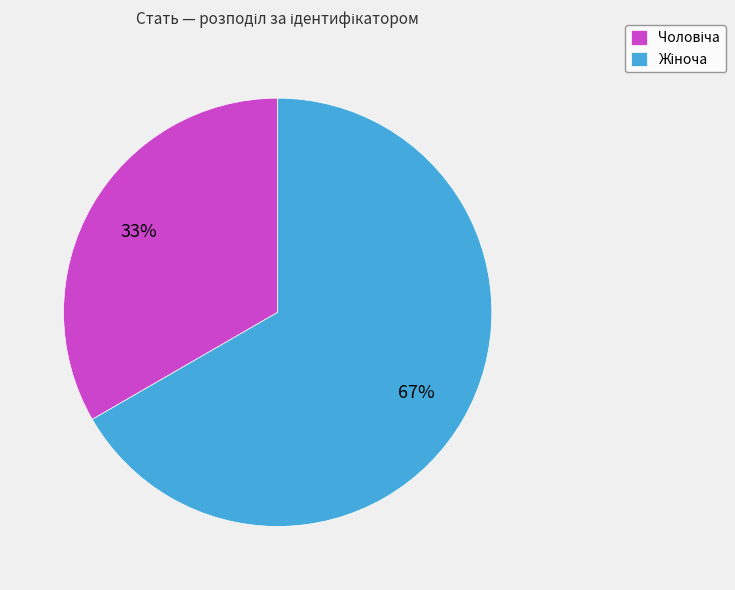

To the nearest percent, what is the average slice percentage?

50%